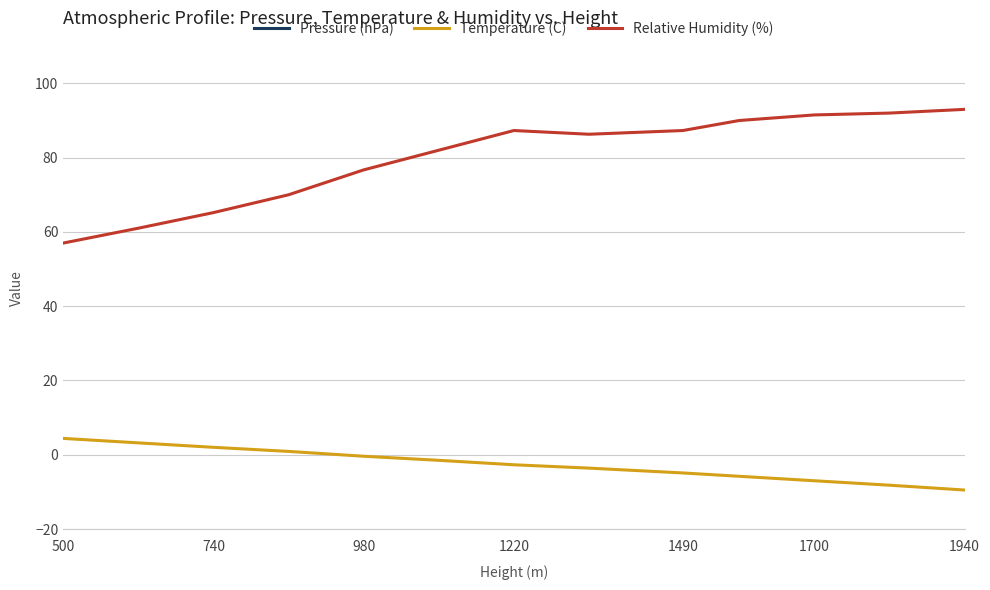

In Relative Humidity (%), how many points are lower than both neighbors (excluding endpoints)?

1